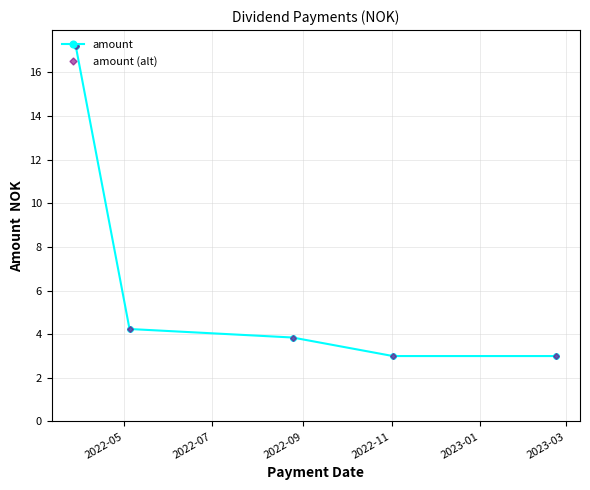

Does the chart have visible grid lines?

Yes